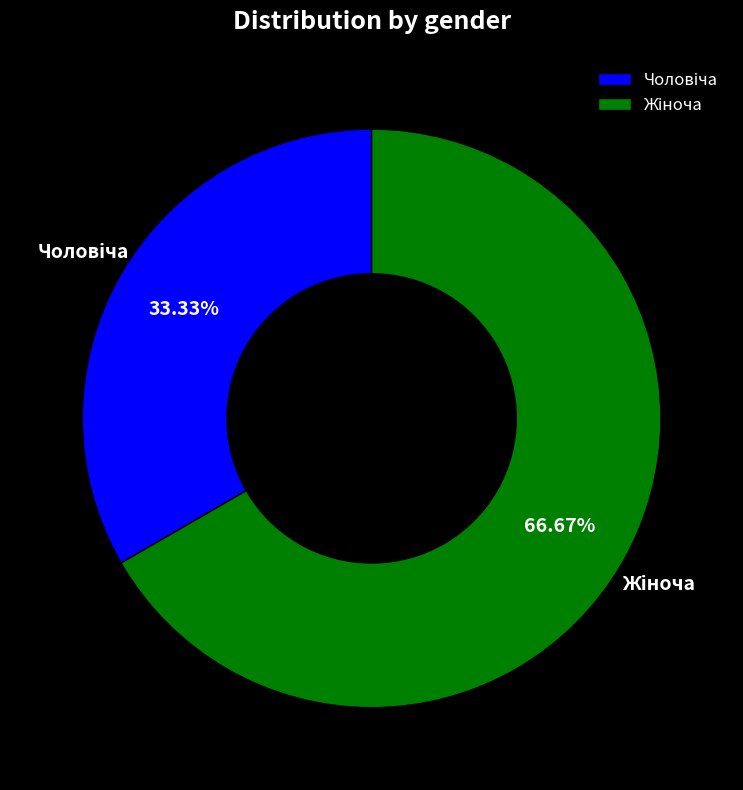

Is there any slice that represents more than half of the pie?

Yes